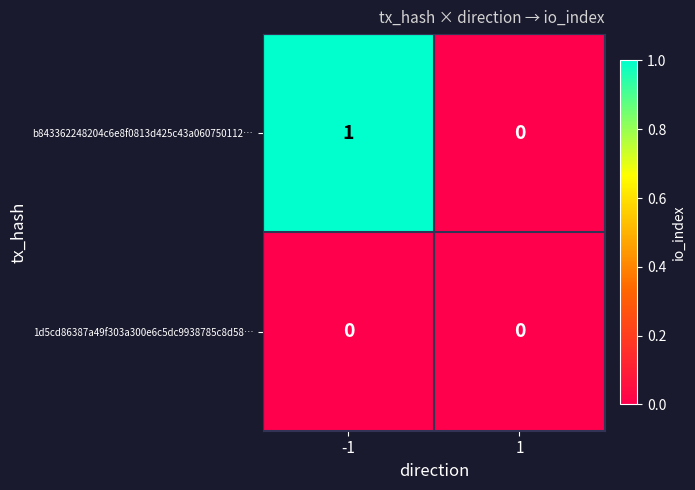

True or false: b843362248204c6e8f0813d425c43a060750112… has a value of 0 at 1.

True